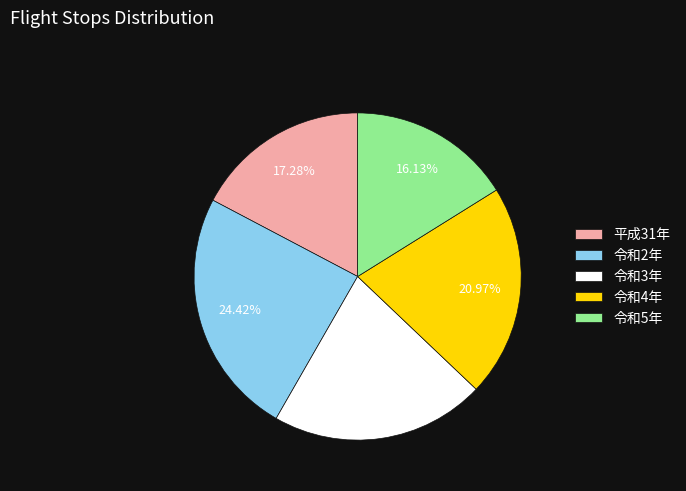

How many slices are in this pie chart?

5